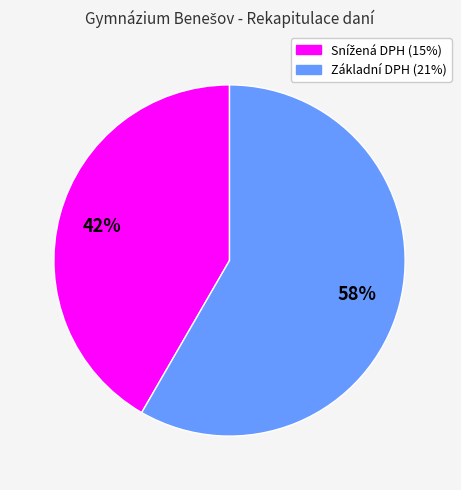

To the nearest percent, what percentage of the pie is Základní DPH (21%)?

58%